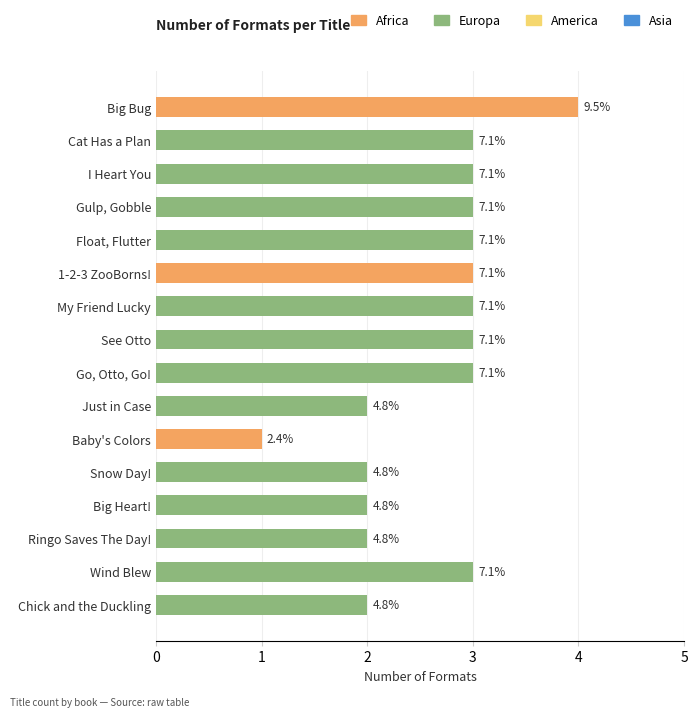

Are the bars horizontal?

Yes